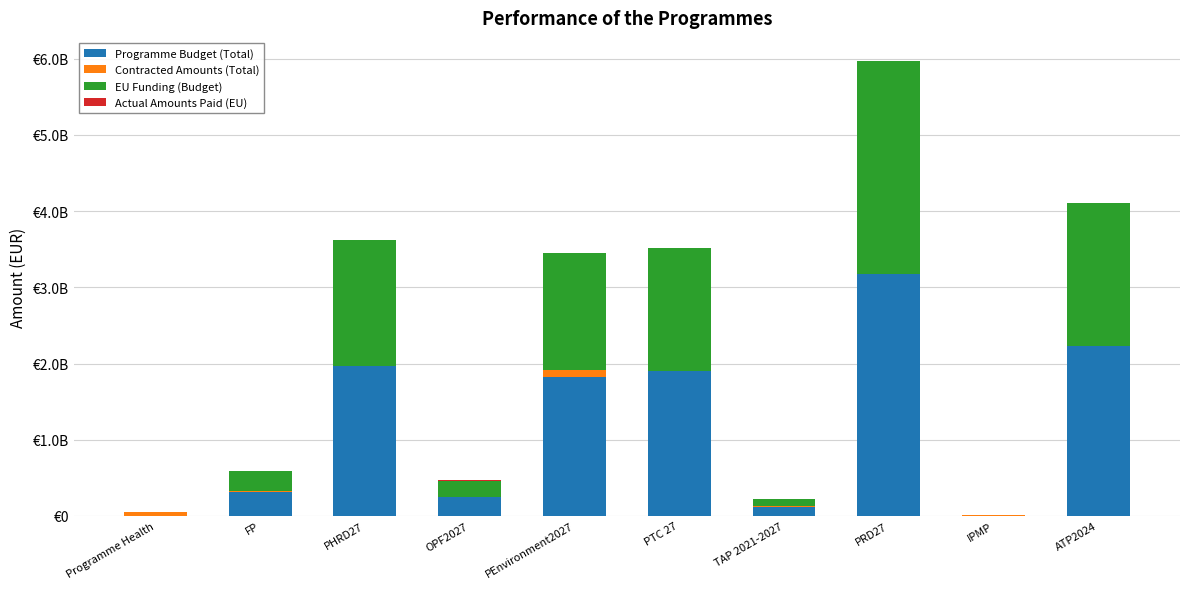

Reading left to right, transcribe all the data shown in this chart.

Programme Budget (Total): 2067568.5	319625584.6	1967481886.5	242075000.9	1823206271.0	1901163532.0	121480340.0	3175060538.0	5112918.8	2230654202.0
Contracted Amounts (Total): 51124094.4	4661779.9	4875168.1	2578956.2	93721591.3	2169281.1	4154181.4	4763024.4	1233338.3	173529.4
EU Funding (Budget): 1044441.8	270331378.5	1648922418.2	217867500.0	1531590093.0	1615989000.0	100279500.0	2794508480.0	0.0	1882046954.0
Actual Amounts Paid (EU): 2241232.1	66390.0	0.0	2319220.0	277970.7	1671323.8	-238204.5	554493.1	0.0	138416.0